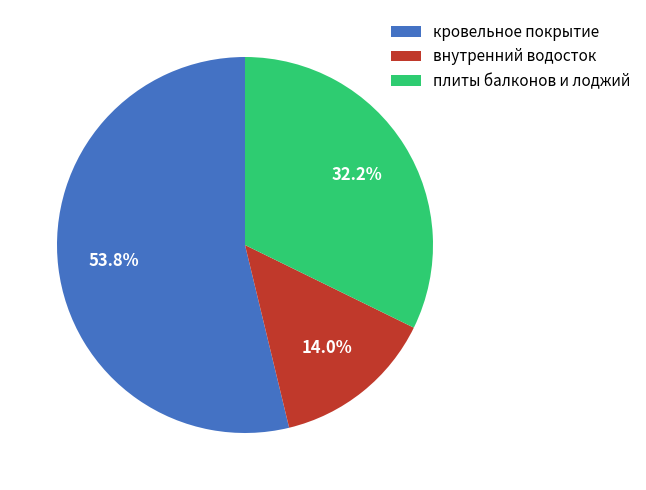

Does кровельное покрытие account for over 50% of the chart?

Yes